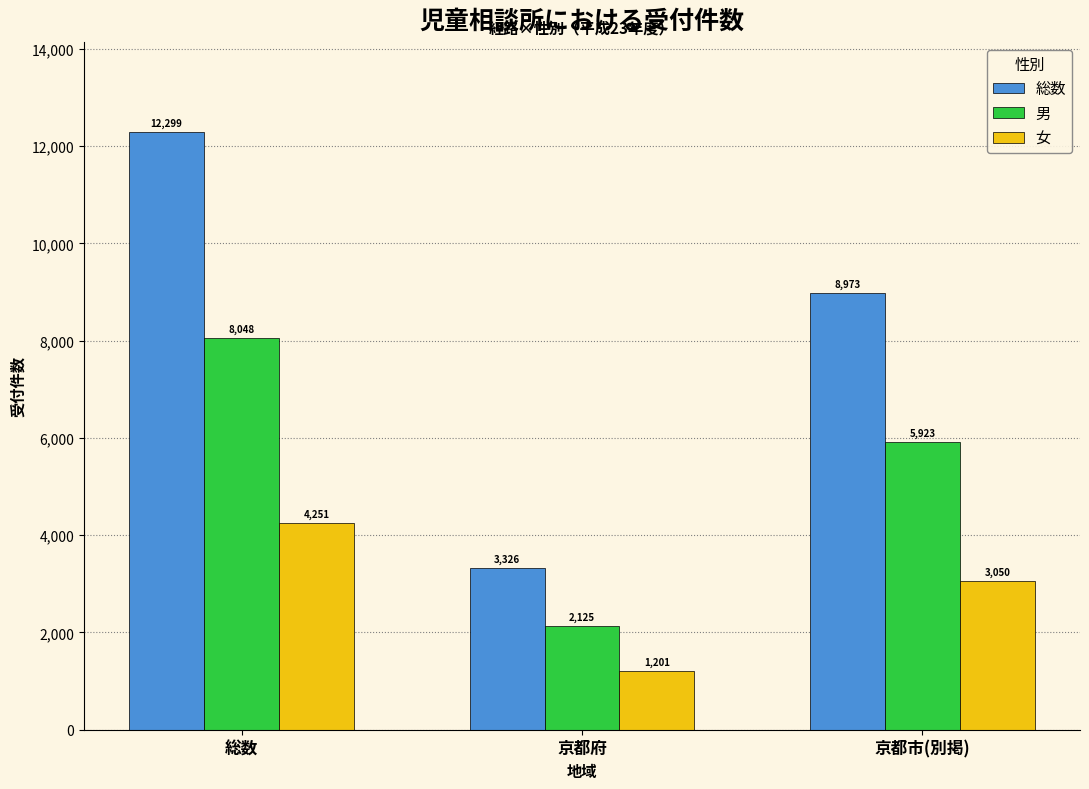

Reading right to left, list all the values displayed in this chart.

総数: 8973	3326	12299
男: 5923	2125	8048
女: 3050	1201	4251